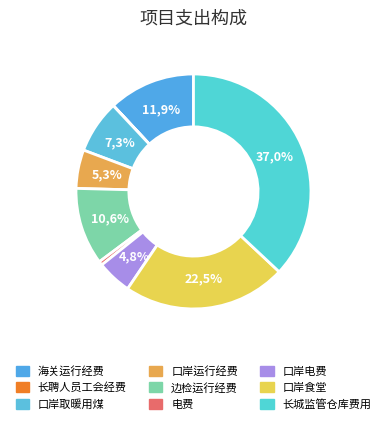

Approximately how many times larger is the value at 口岸电费 compared to 口岸取暖用煤?

0.7